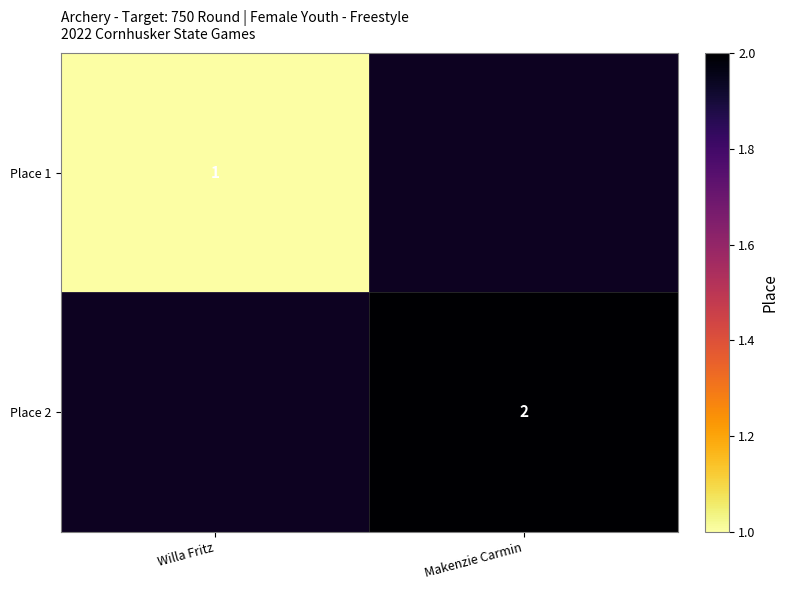

The Place 1 series shows 0 at Willa Fritz. True or false?

False